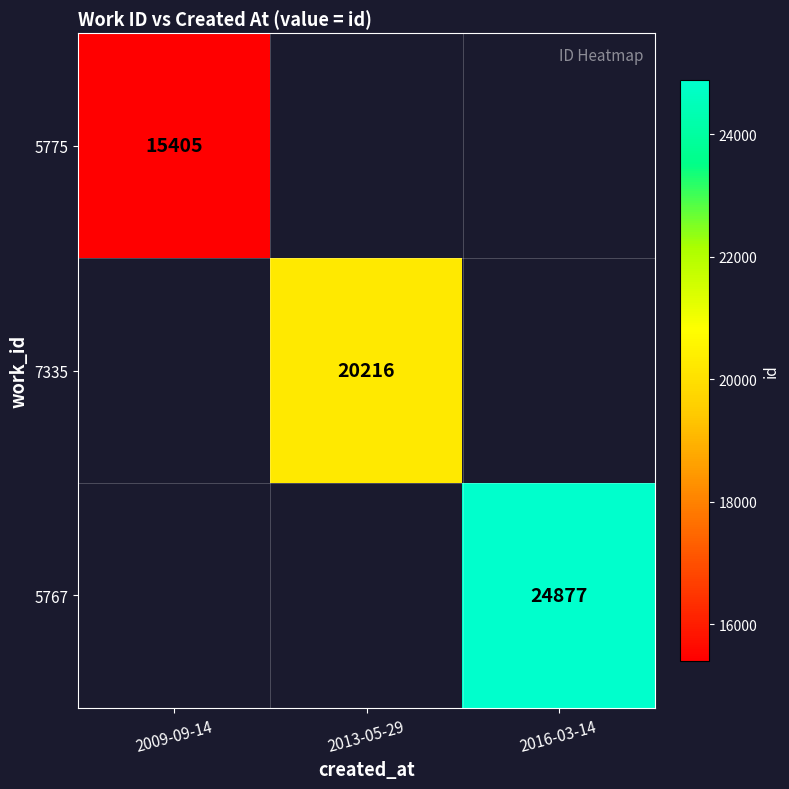

The value of 7335 at 2013-05-29 is 33668.4. True or false?

False